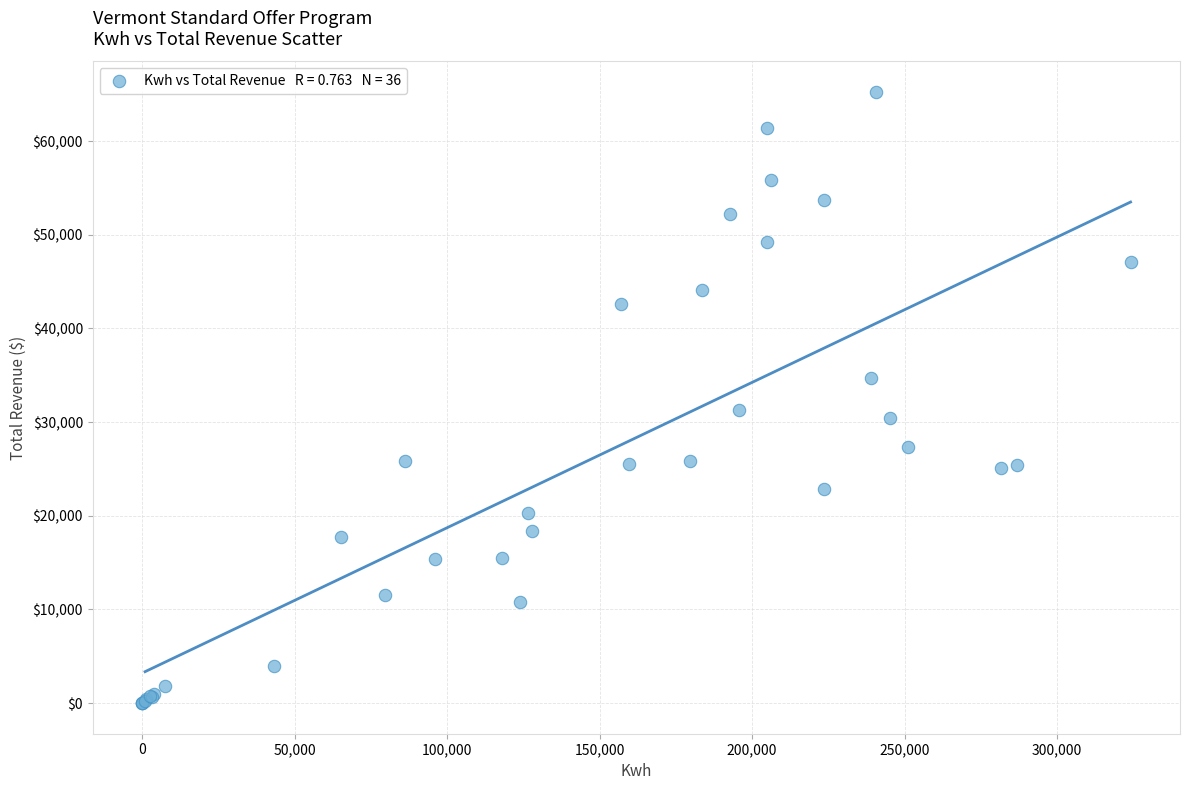

What Y value in the scatter plot is closest to 32617?

31296.7